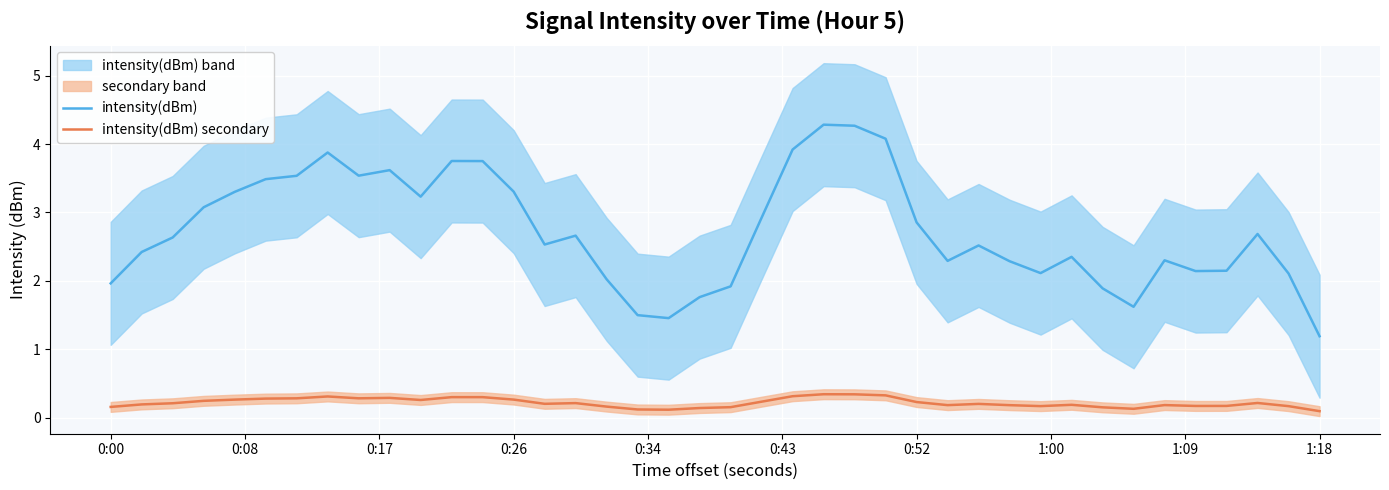

The intensity(dBm) secondary series shows 0.3 at 0:26. True or false?

True